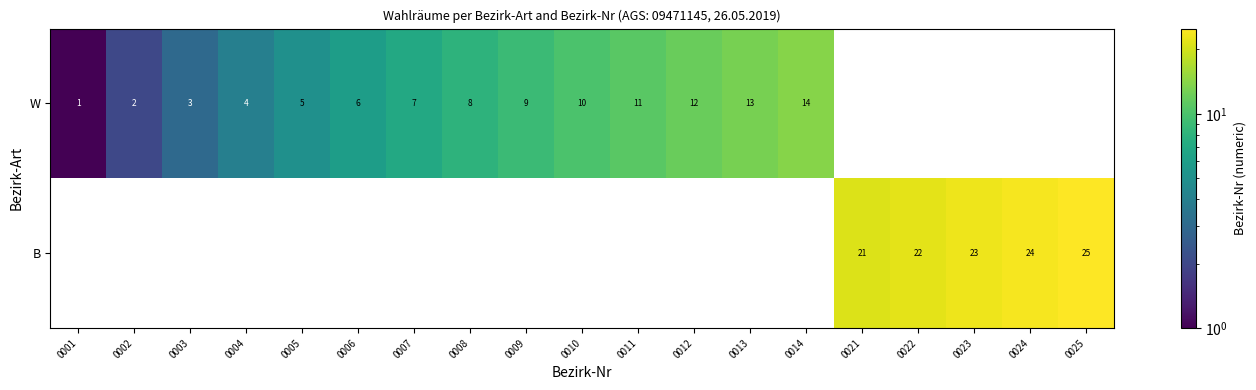

What is the sum of all W values?

105